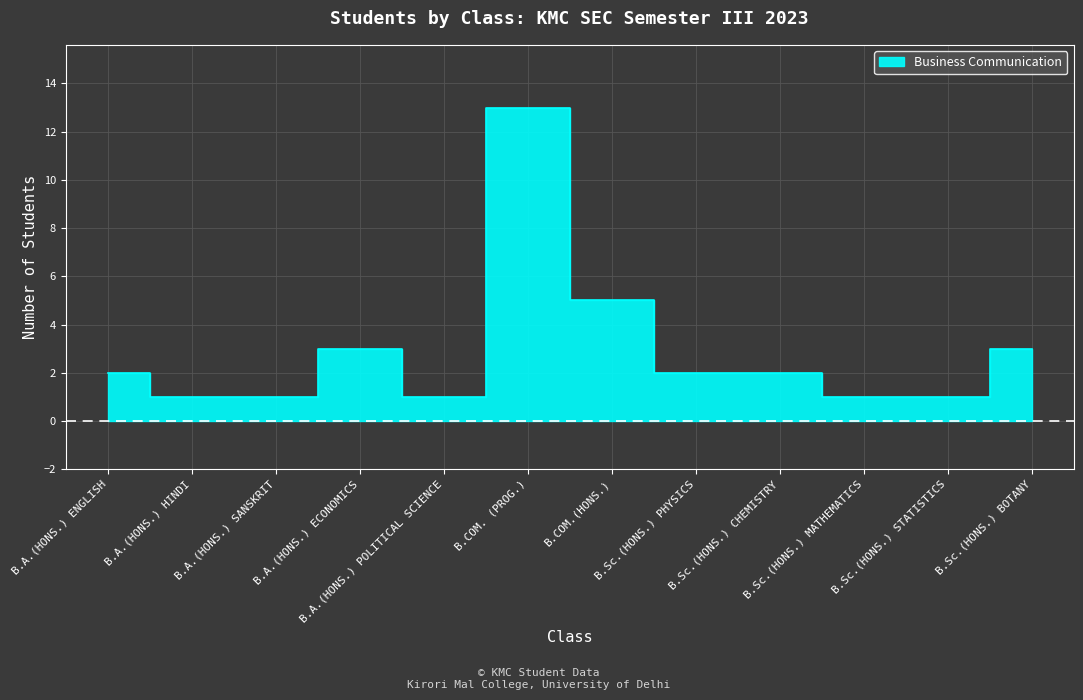

Reading right to left, what are all the values shown in this chart?

3	1	1	2	2	5	13	1	3	1	1	2